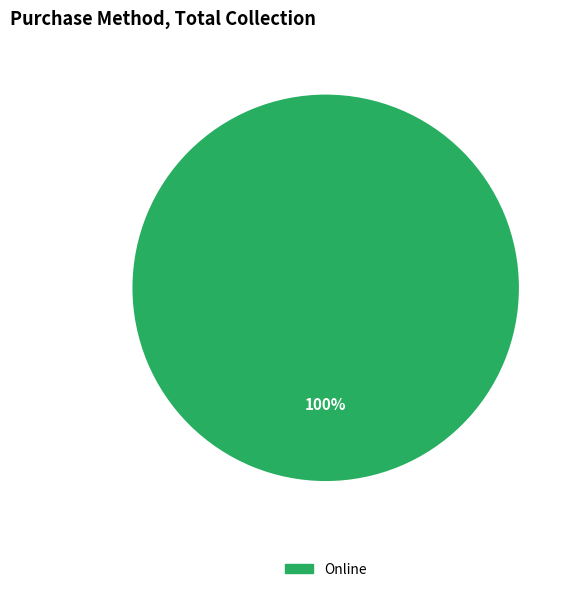

Which slice represents more than half of the pie?

Online